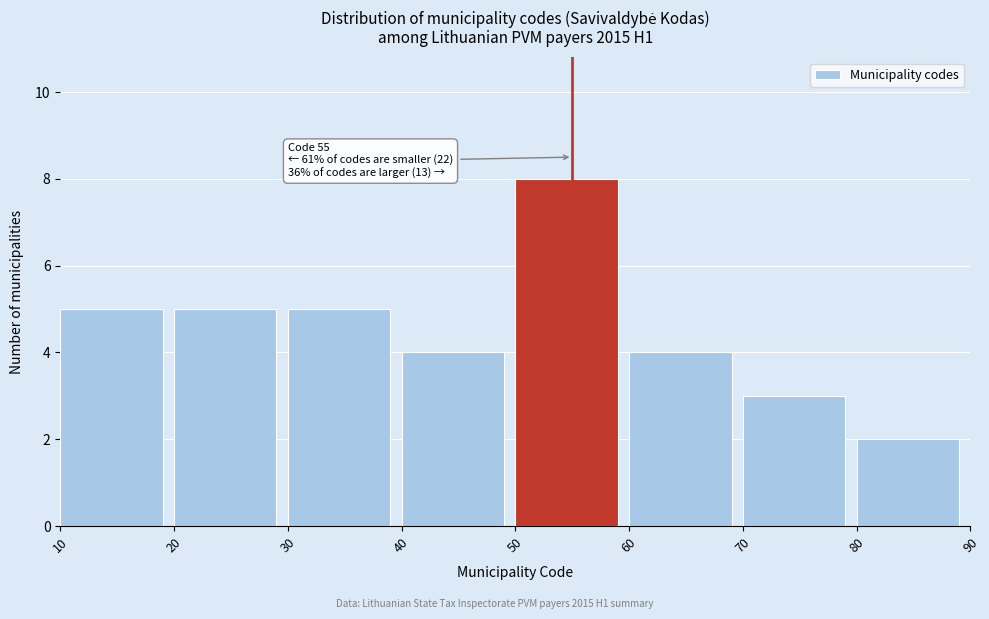

Over which range of the x-axis is the bar tallest?

50 to 60